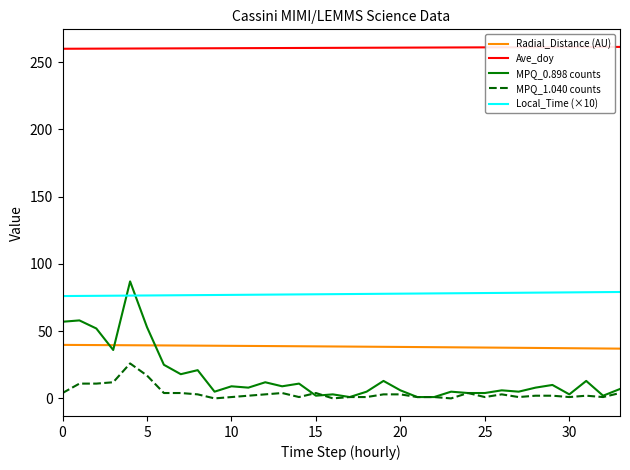

What is the minimum value for Local_Time (×10)?

76.1